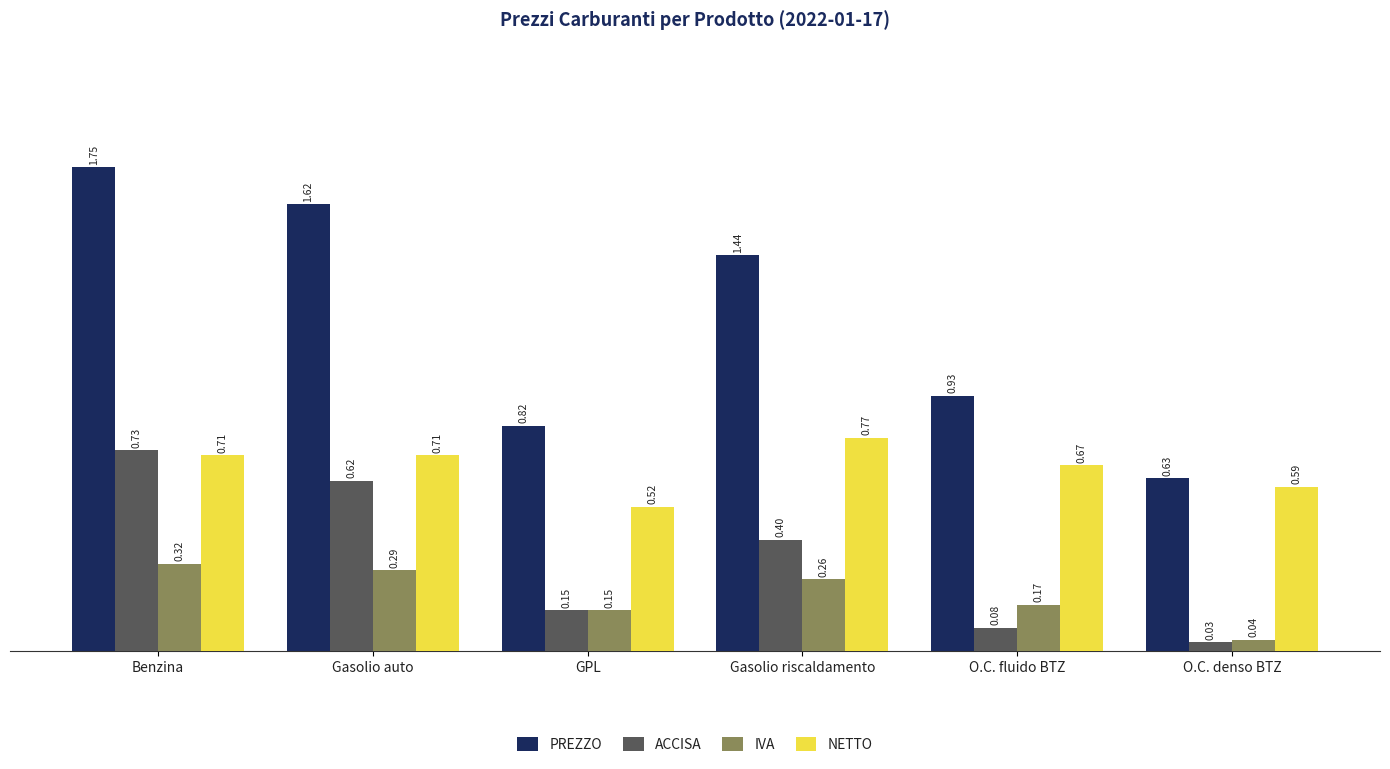

At which category is the sum across all series the highest?

Benzina